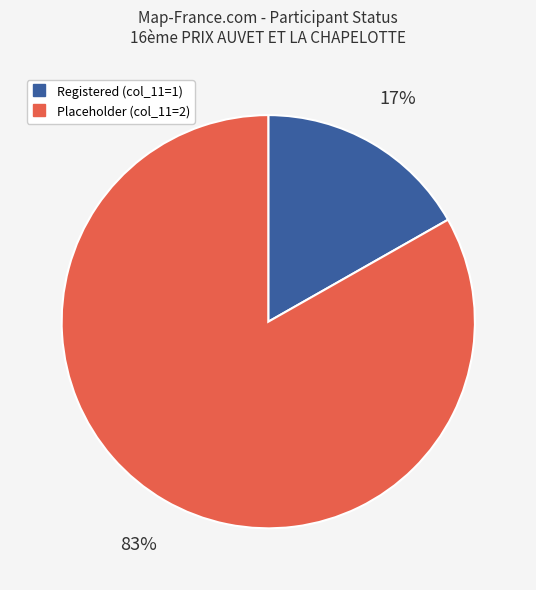

Does any single category account for the majority?

Yes